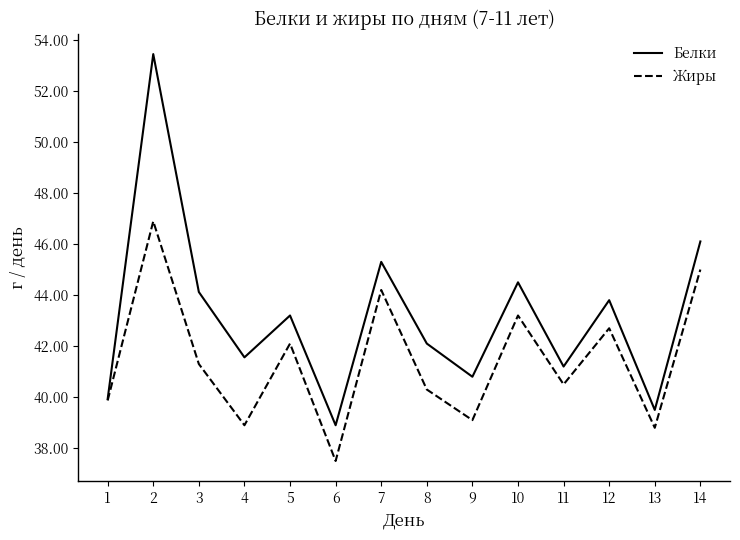

Reading left to right, extract all data points from this chart.

Белки: 1=39.9	2=53.4	3=44.1	4=41.6	5=43.2	6=38.9	7=45.3	8=42.1	9=40.8	10=44.5	11=41.2	12=43.8	13=39.5	14=46.1
Жиры: 1=39.9	2=46.9	3=41.3	4=38.9	5=42.1	6=37.5	7=44.2	8=40.3	9=39.1	10=43.2	11=40.5	12=42.7	13=38.8	14=45.0